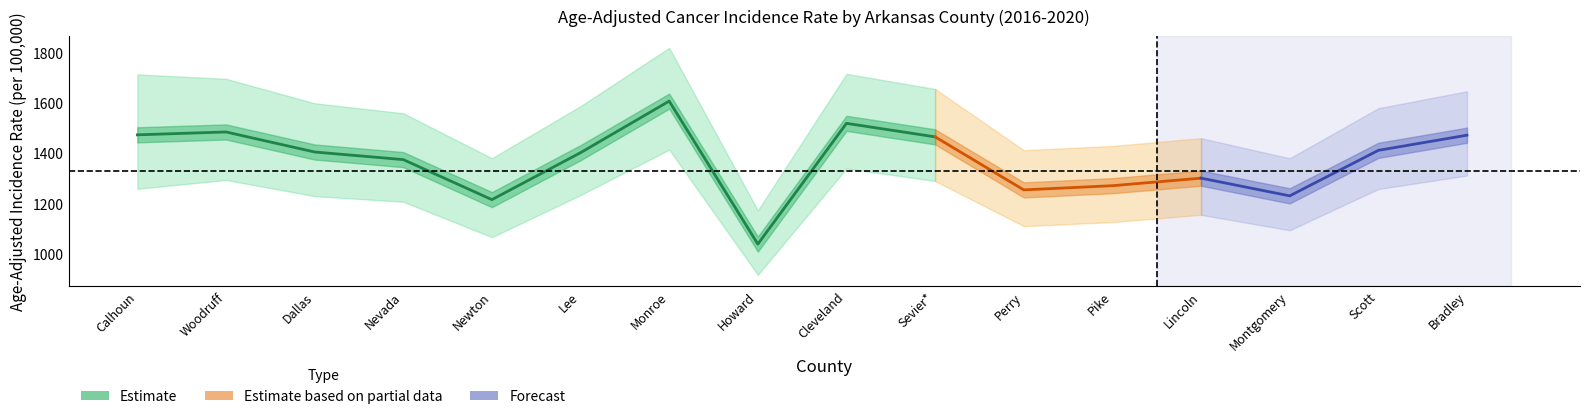

At how many categories does at least one series exceed 522?

16